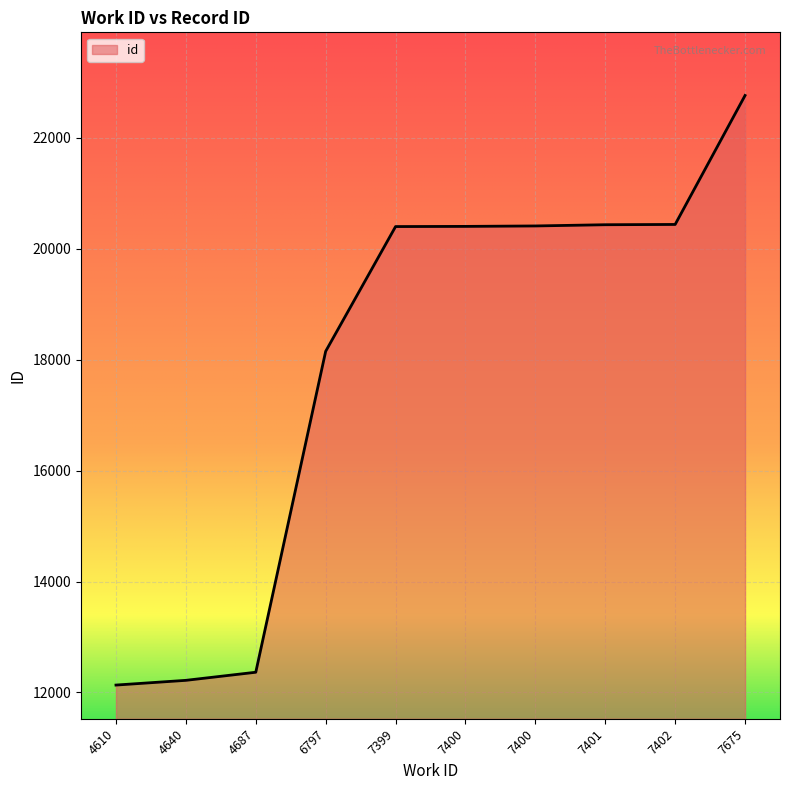

Does the chart display data point markers on the line(s)?

No